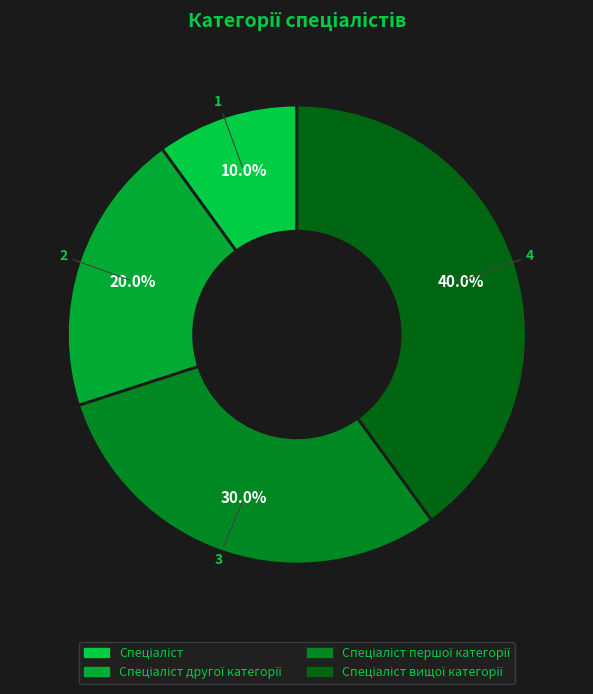

How many segments does this pie chart have?

4